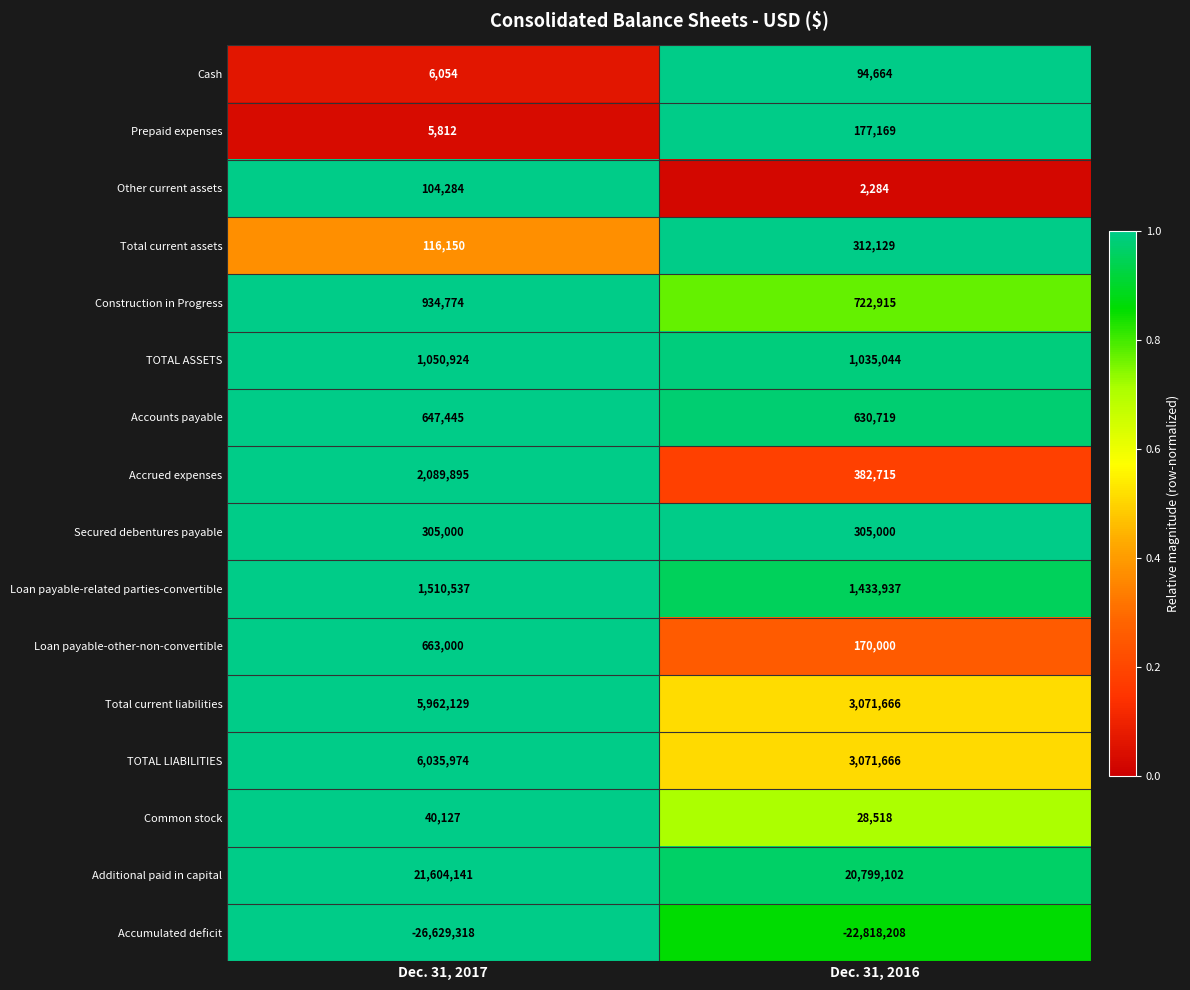

What is the sum of the Prepaid expenses values at Dec. 31, 2017 and Dec. 31, 2016?

182981